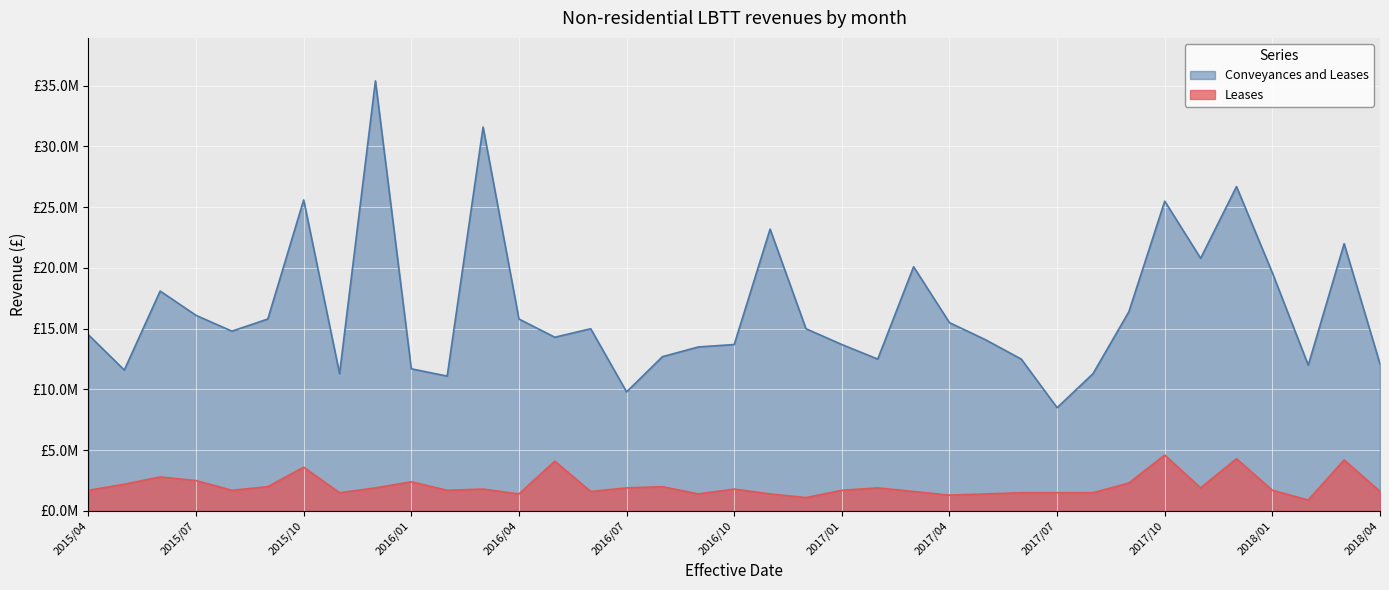

What are all the series names shown in the legend?

Conveyances and Leases, Leases